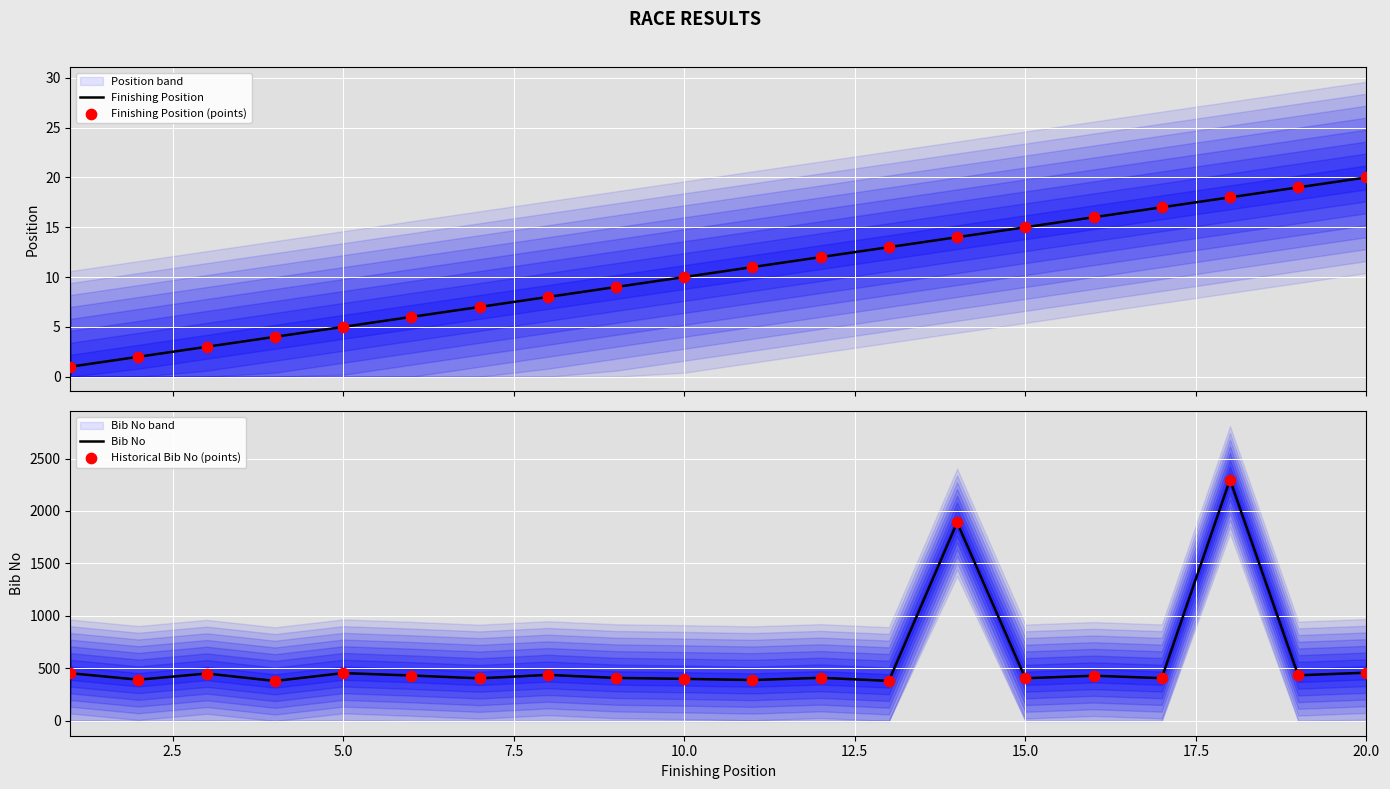

Which series has the largest Y range (max minus min)?

Bib No